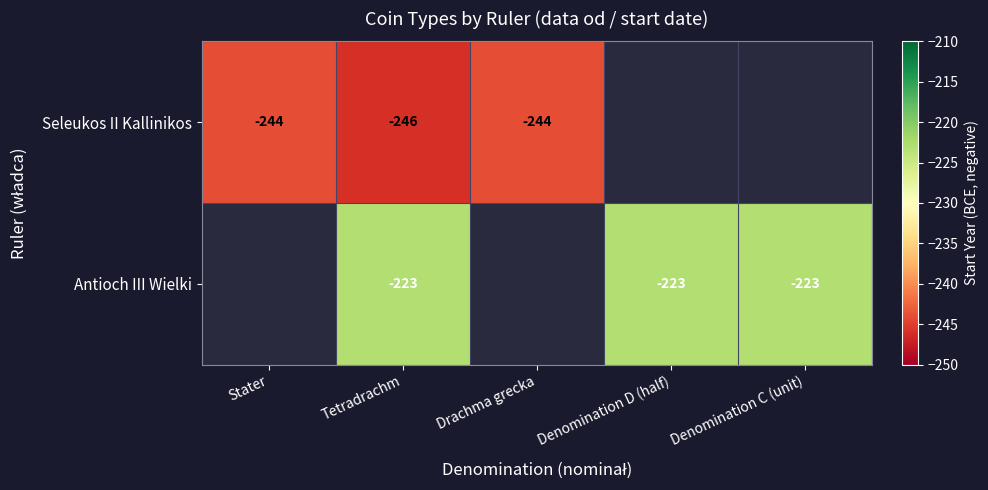

The value of Antioch III Wielki at Denomination D (half) is -86. True or false?

False